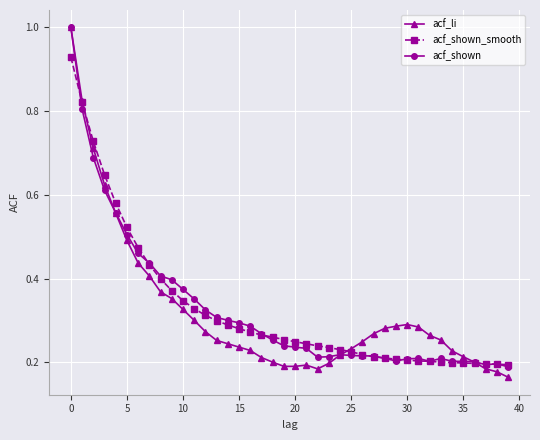

Which series has the widest spread of values?

acf_li